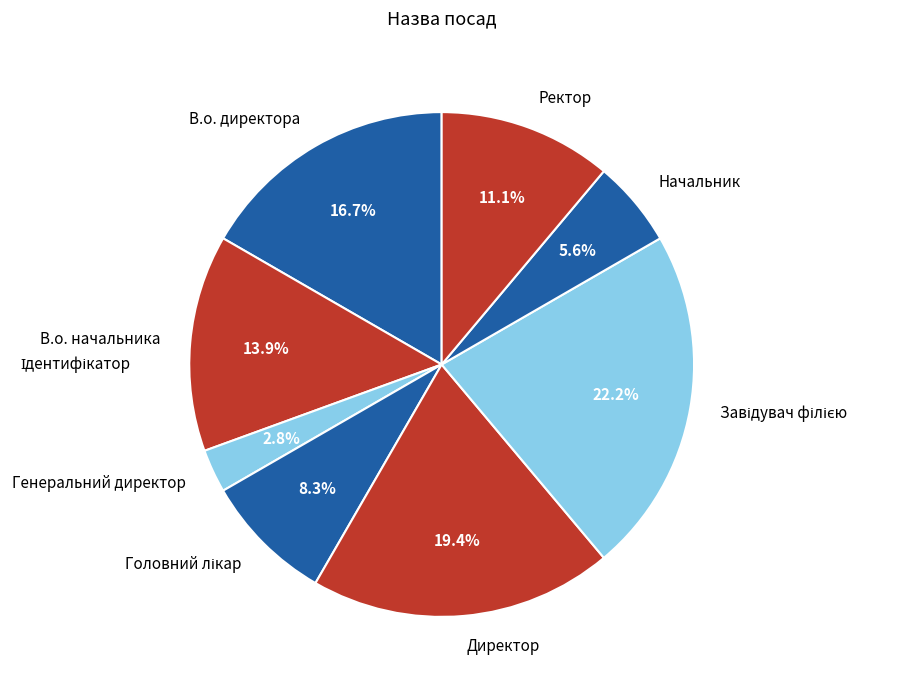

How many slices are in this pie chart?

8